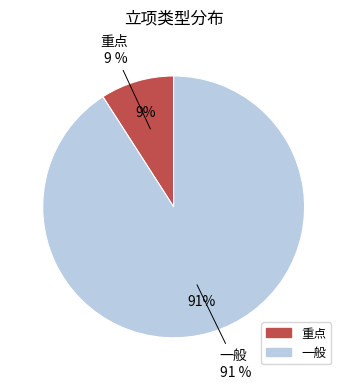

Does 重点 account for over 50% of the chart?

No